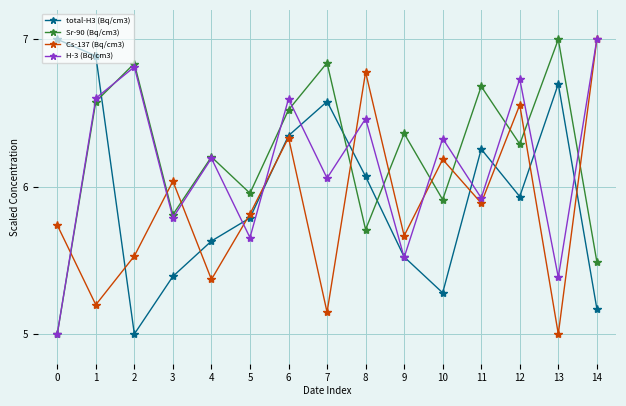

What is the average value of the Sr-90 (Bq/cm3) series?

6.2